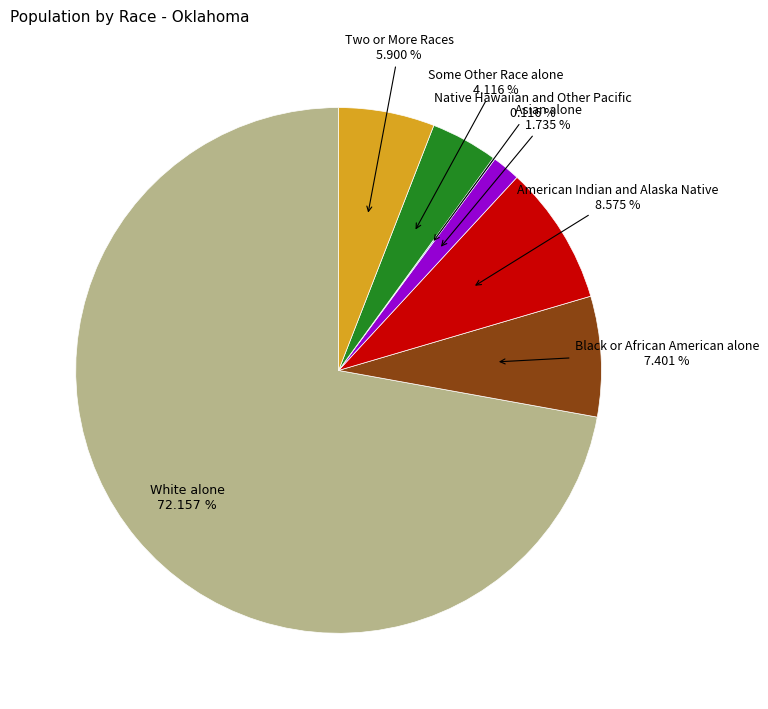

Between Two or More Races and Asian alone, which is larger?

Two or More Races